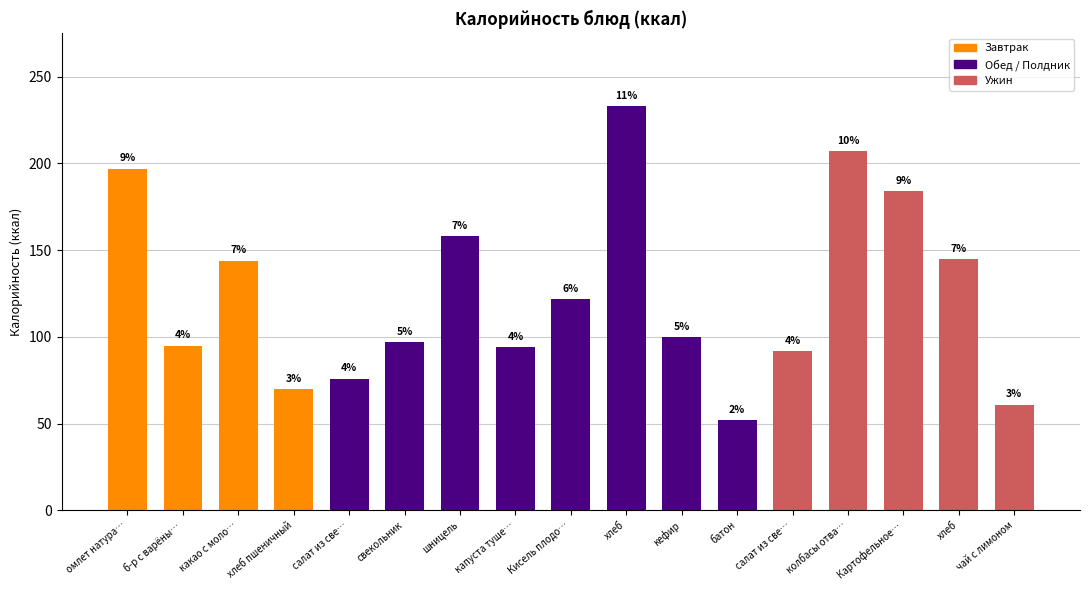

How many bars are there in total?

17